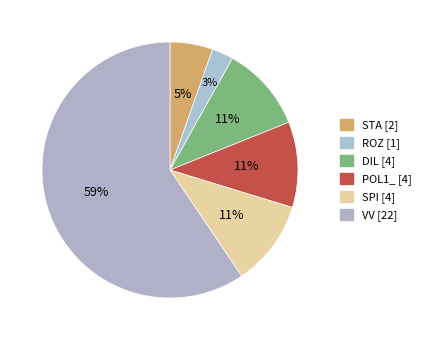

Combined, do ROZ and POL1_ account for over 50%?

No